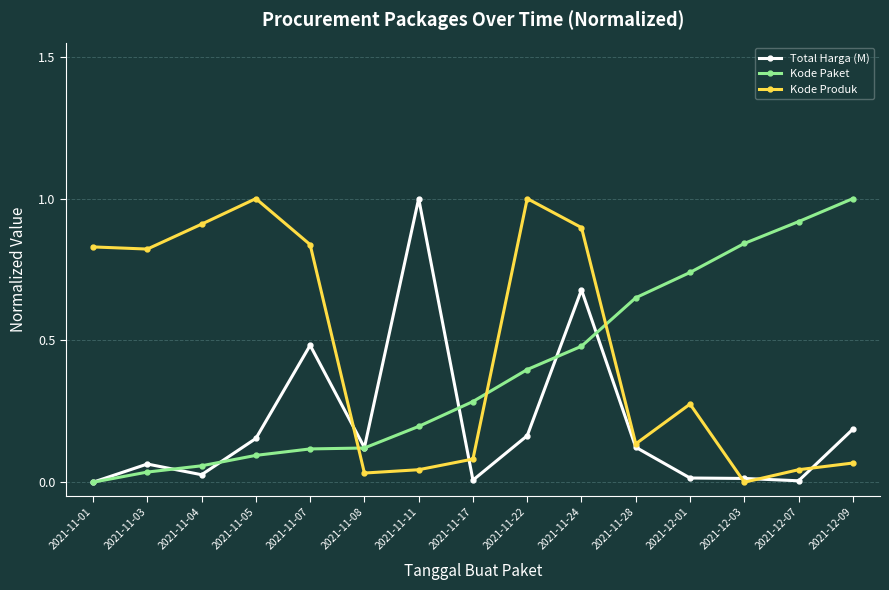

Which series changed the most between 2021-11-22 and 2021-11-28?

Kode Produk